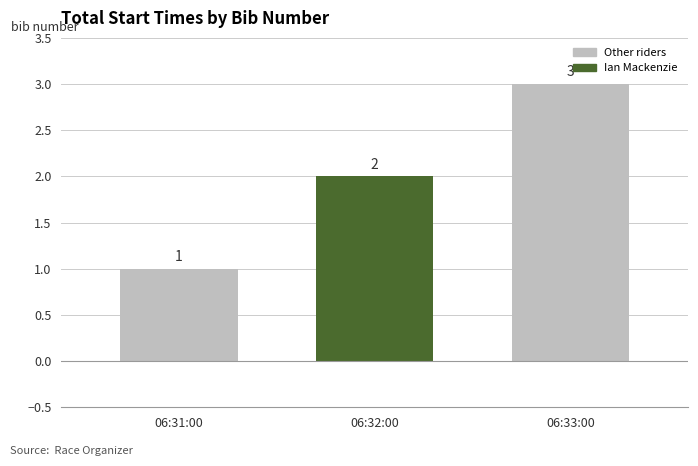

Reading right to left, transcribe all the data shown in this chart.

06:33:00=3	06:32:00=2	06:31:00=1